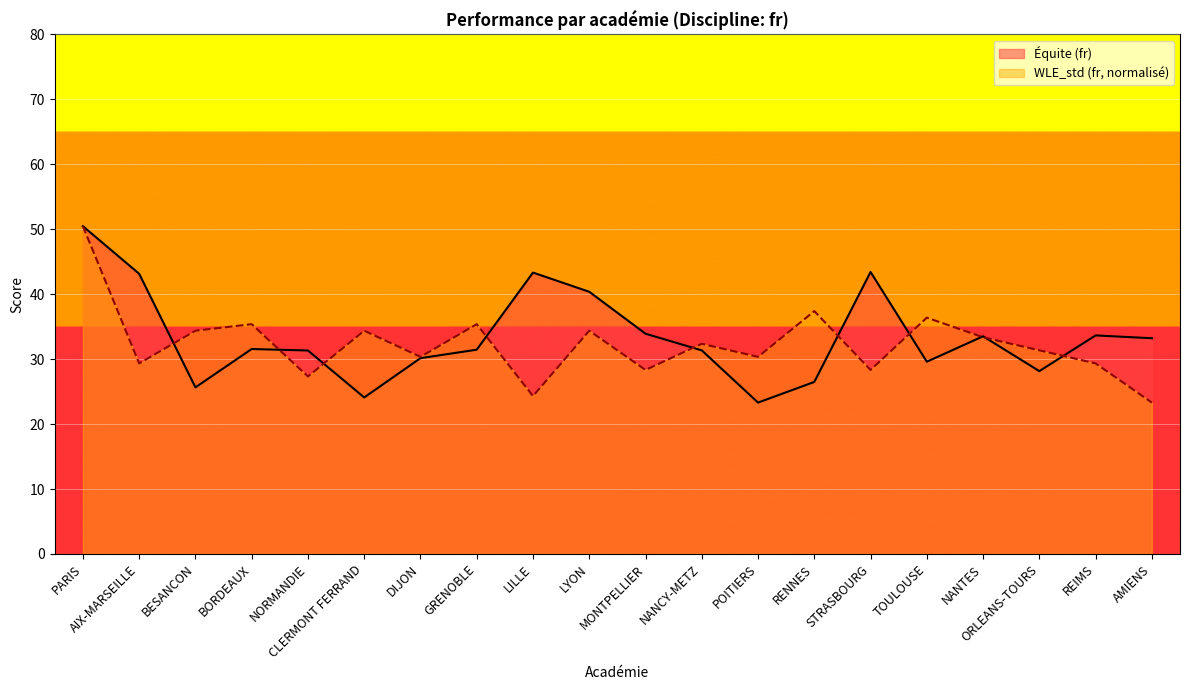

How many lines are shown in the chart?

2